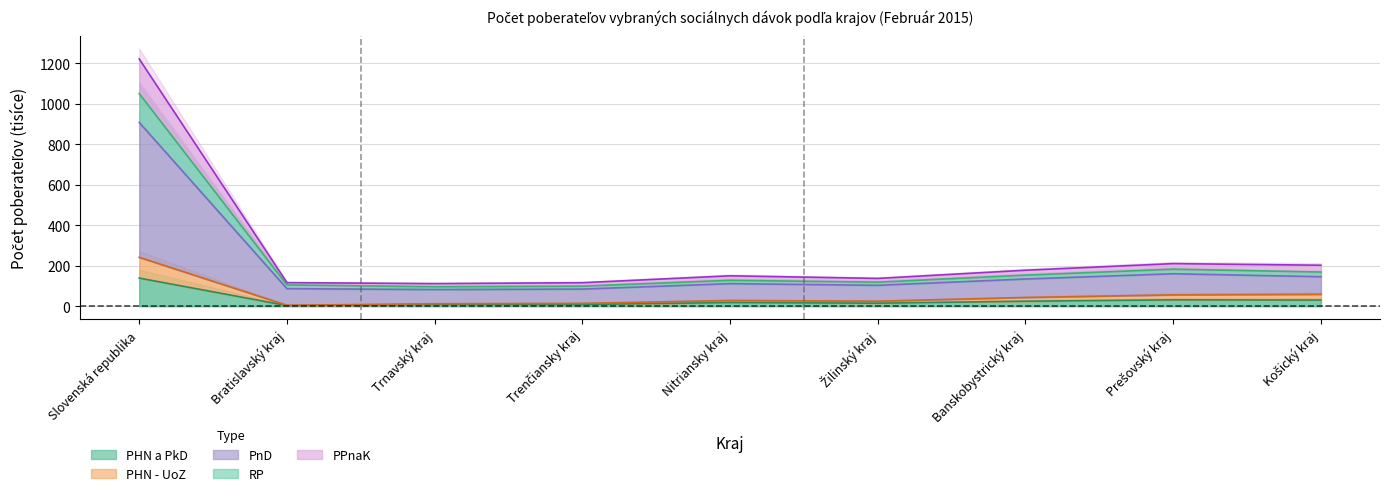

What is the label of the 5th point from the left?

Nitriansky kraj